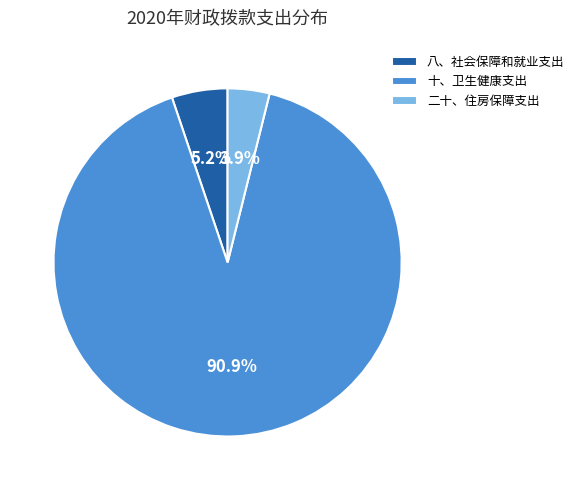

Rank the categories by value from lowest to highest.

二十、住房保障支出, 八、社会保障和就业支出, 十、卫生健康支出